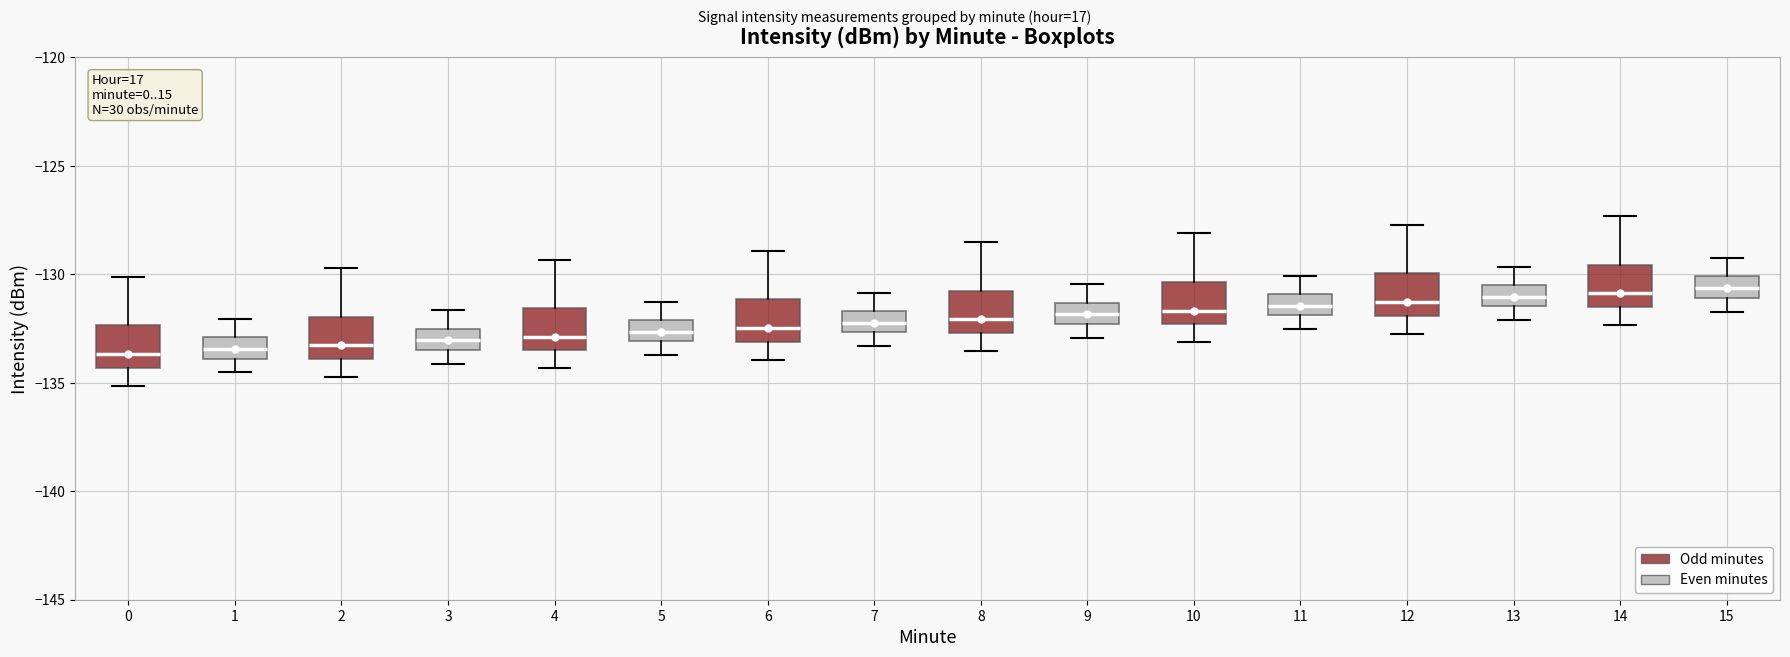

Reading left to right, read every box against the y-axis: the position of its median line, the range the box covers, and the ends of its whiskers. The values are not printed on the chart, so give them approximately, as read against the axis.

0: median -133.5, box -134.5 to -132.5, whiskers -135.0 to -130.0
1: median -133.5, box -134.0 to -133.0, whiskers -134.5 to -132.0
2: median -133.5, box -134.0 to -132.0, whiskers -134.5 to -129.5
3: median -133.0, box -133.5 to -132.5, whiskers -134.0 to -131.5
4: median -133.0, box -133.5 to -131.5, whiskers -134.5 to -129.5
5: median -132.5, box -133.0 to -132.0, whiskers -133.5 to -131.5
6: median -132.5, box -133.0 to -131.0, whiskers -134.0 to -129.0
7: median -132.0, box -132.5 to -131.5, whiskers -133.5 to -131.0
8: median -132.0, box -132.5 to -131.0, whiskers -133.5 to -128.5
9: median -132.0, box -132.5 to -131.5, whiskers -133.0 to -130.5
10: median -131.5, box -132.5 to -130.5, whiskers -133.0 to -128.0
11: median -131.5, box -132.0 to -131.0, whiskers -132.5 to -130.0
12: median -131.5, box -132.0 to -130.0, whiskers -132.5 to -127.5
13: median -131.0, box -131.5 to -130.5, whiskers -132.0 to -129.5
14: median -131.0, box -131.5 to -129.5, whiskers -132.5 to -127.5
15: median -130.5, box -131.0 to -130.0, whiskers -131.5 to -129.5